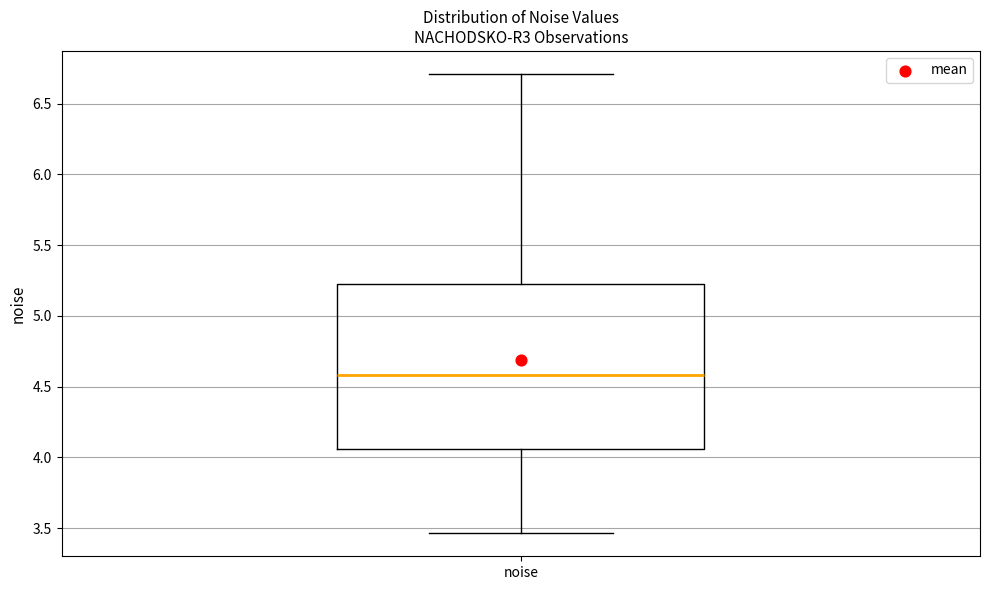

Transcribe this box plot: give where the median line is, the range the box spans, and where the two whiskers end, as read against the y-axis. The values are not printed on the chart, so give them approximately, as read against the axis.

median 4.60, box 4.05 to 5.20, whiskers 3.45 to 6.70